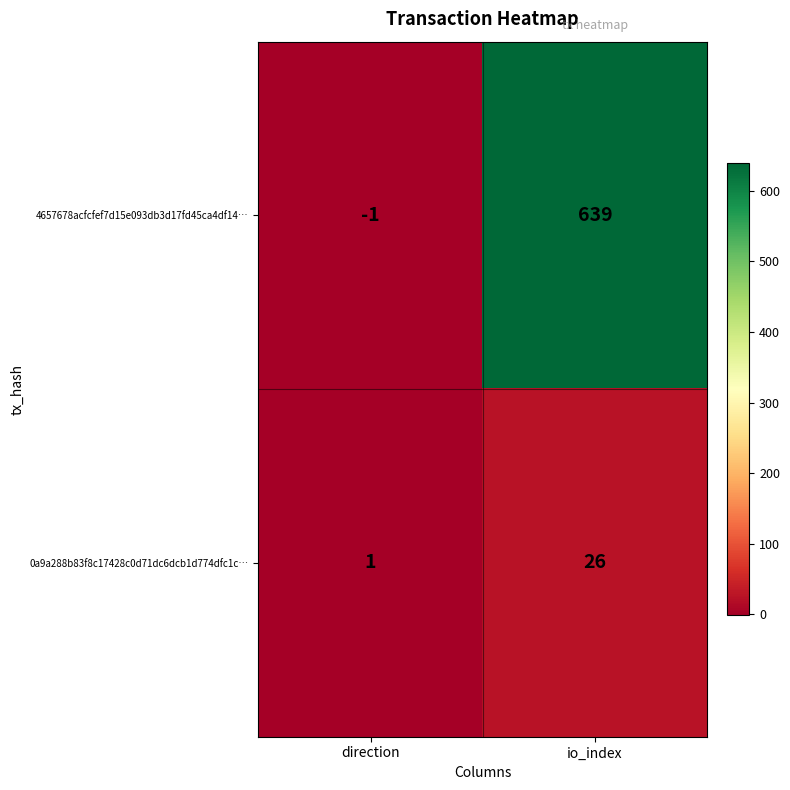

At which category is the sum across all series the highest?

io_index